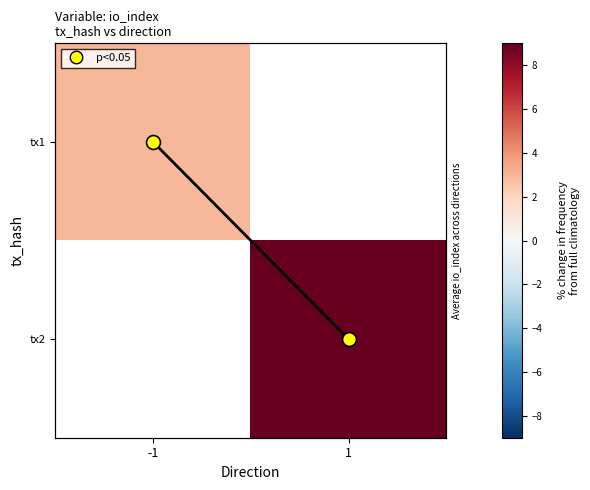

Rank the series at 1 from lowest to highest value.

tx1, tx2